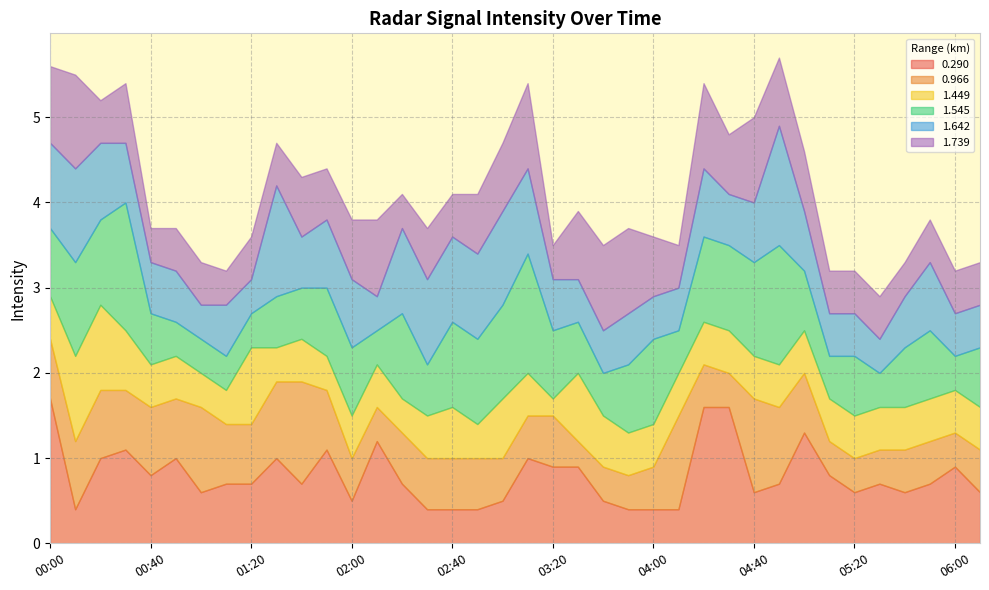

What is the value of the 1.739 point at the 24th from the left?

1.0